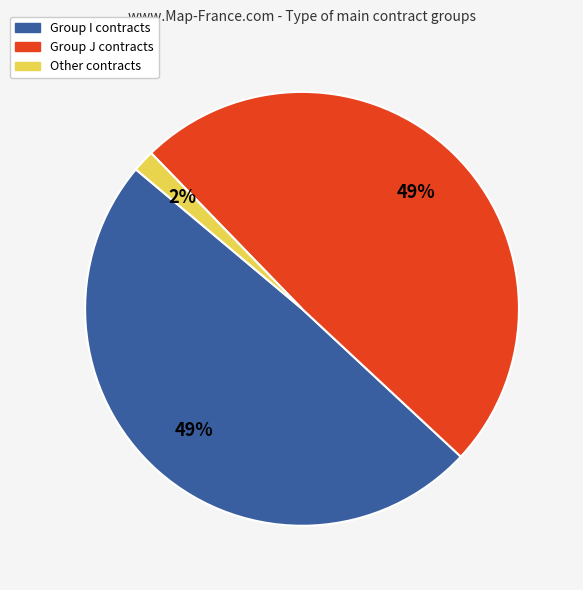

Does any single category account for the majority?

No